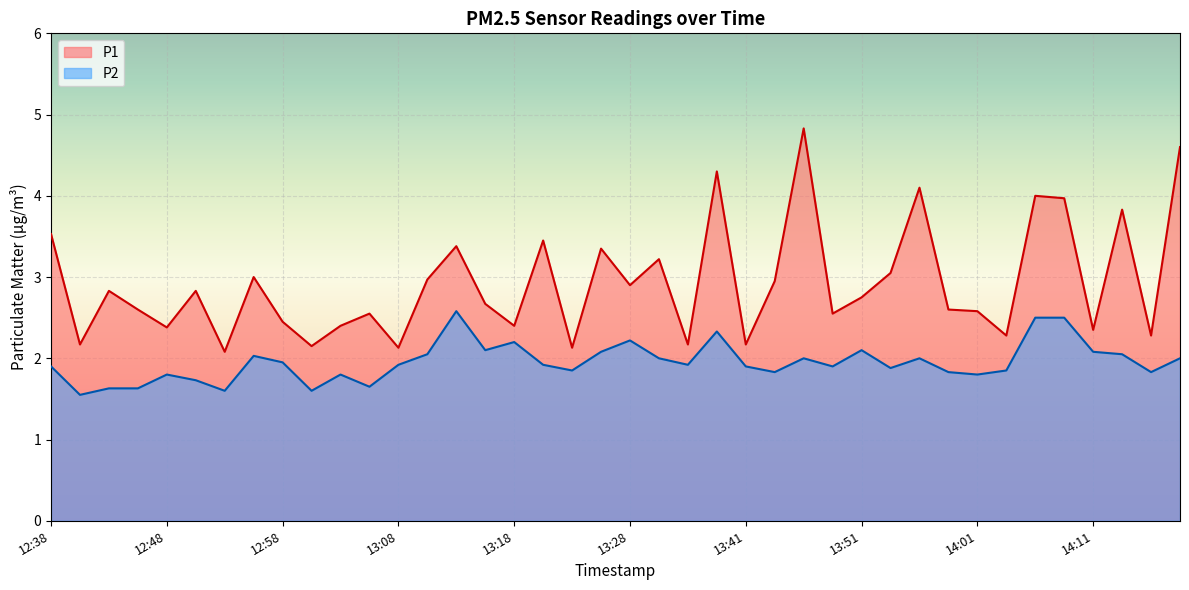

How many series are shown in this chart?

2